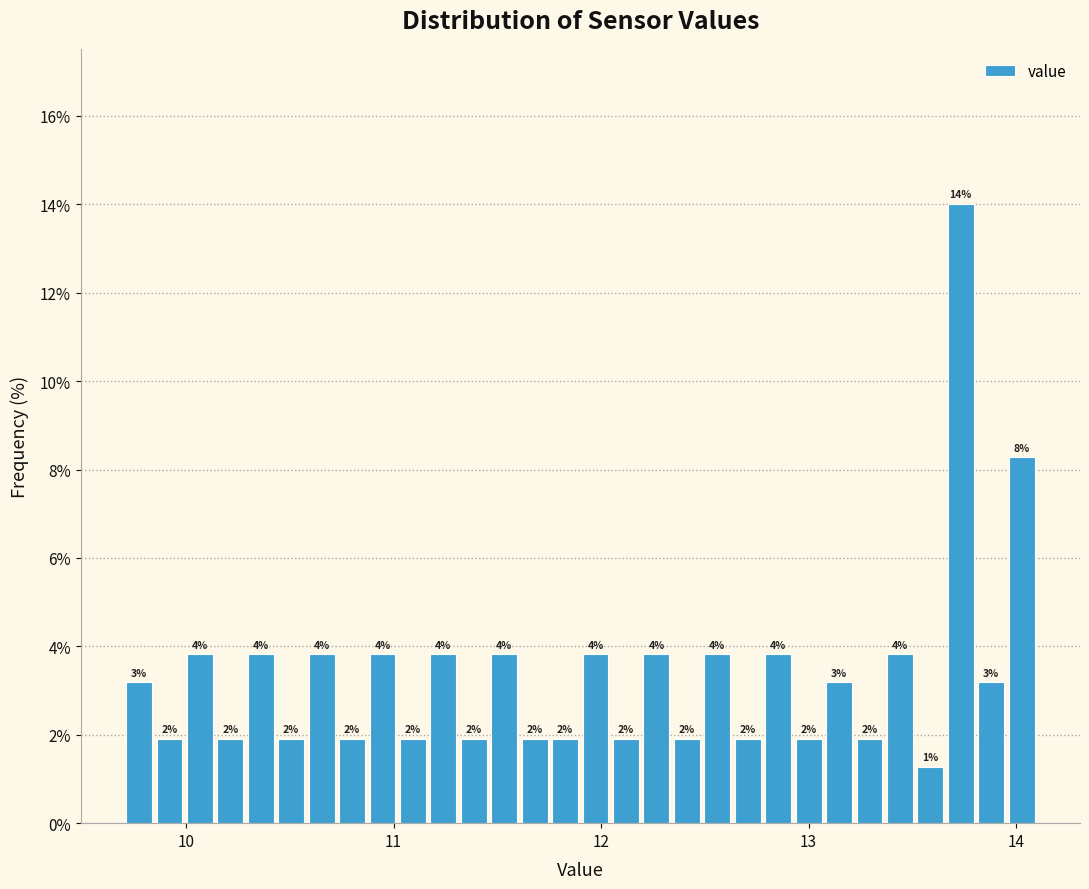

Read against the x-axis, roughly where is the centre of the tallest bar?

13.7